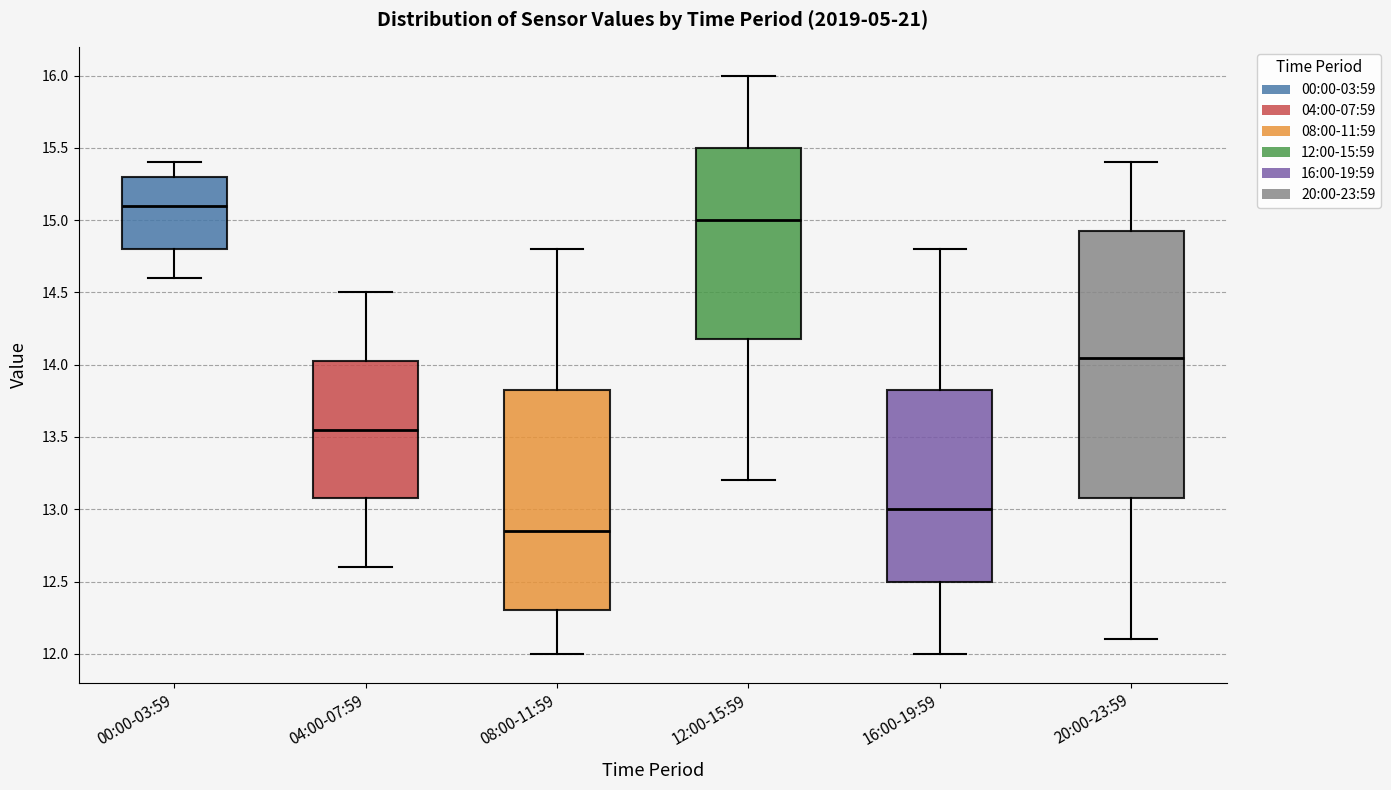

Where is the lower edge of the box for 08:00-11:59 on the y-axis? The values are not printed on the chart, so give them approximately, as read against the axis.

12.30